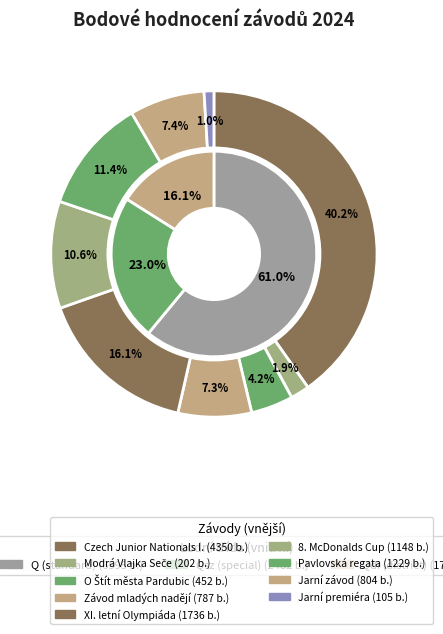

To the nearest percent, what is the combined percentage of Modrá Vlajka Seče and Závod mladých nadějí?

9%